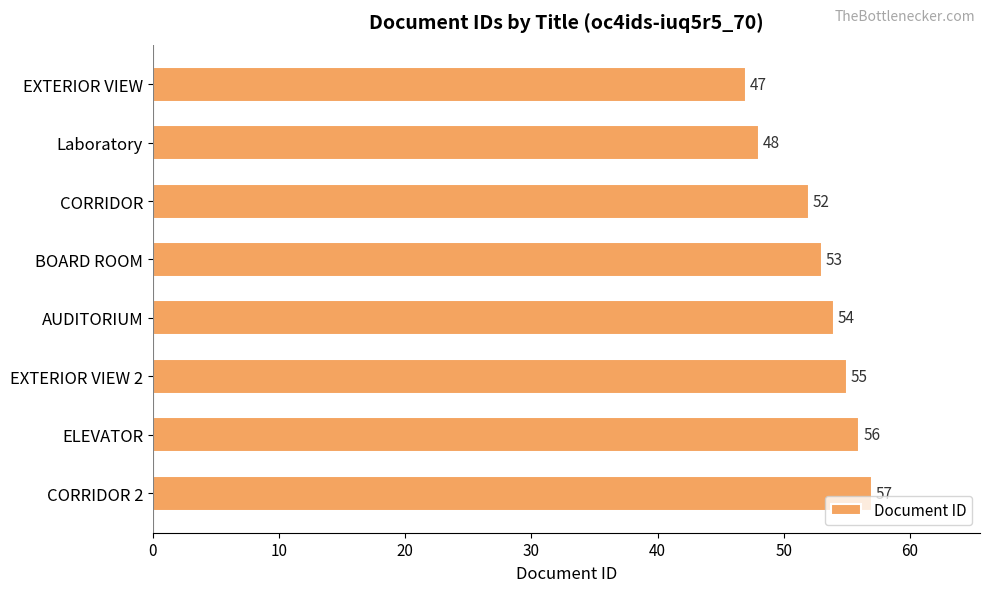

At which label is the value closest to 52?

CORRIDOR